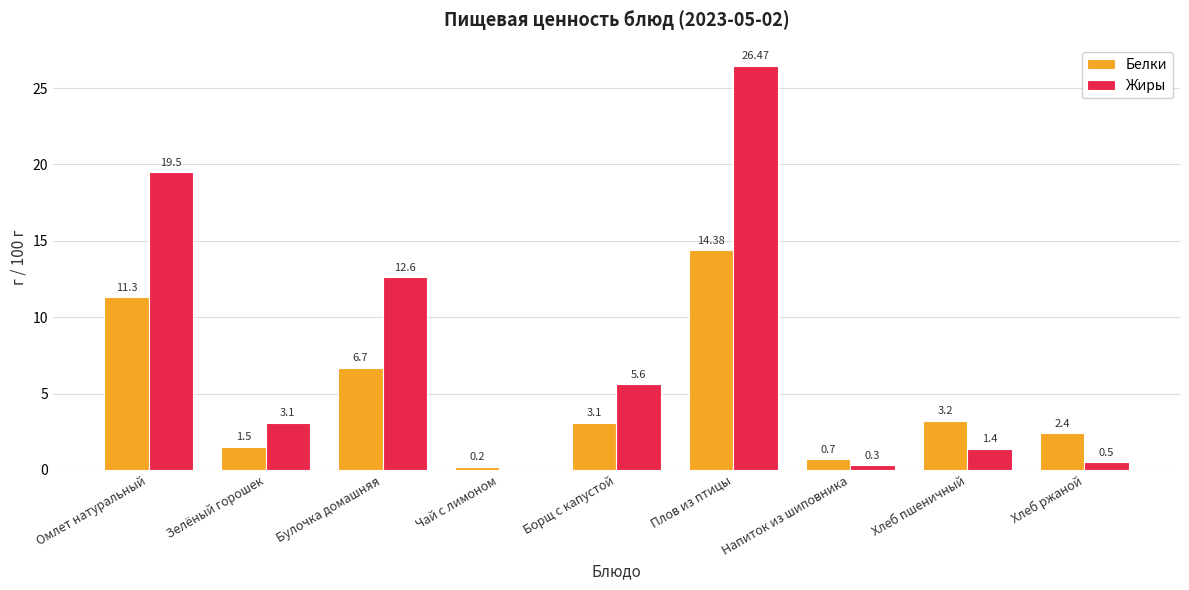

How many values in the Жиры series exceed 3?

5